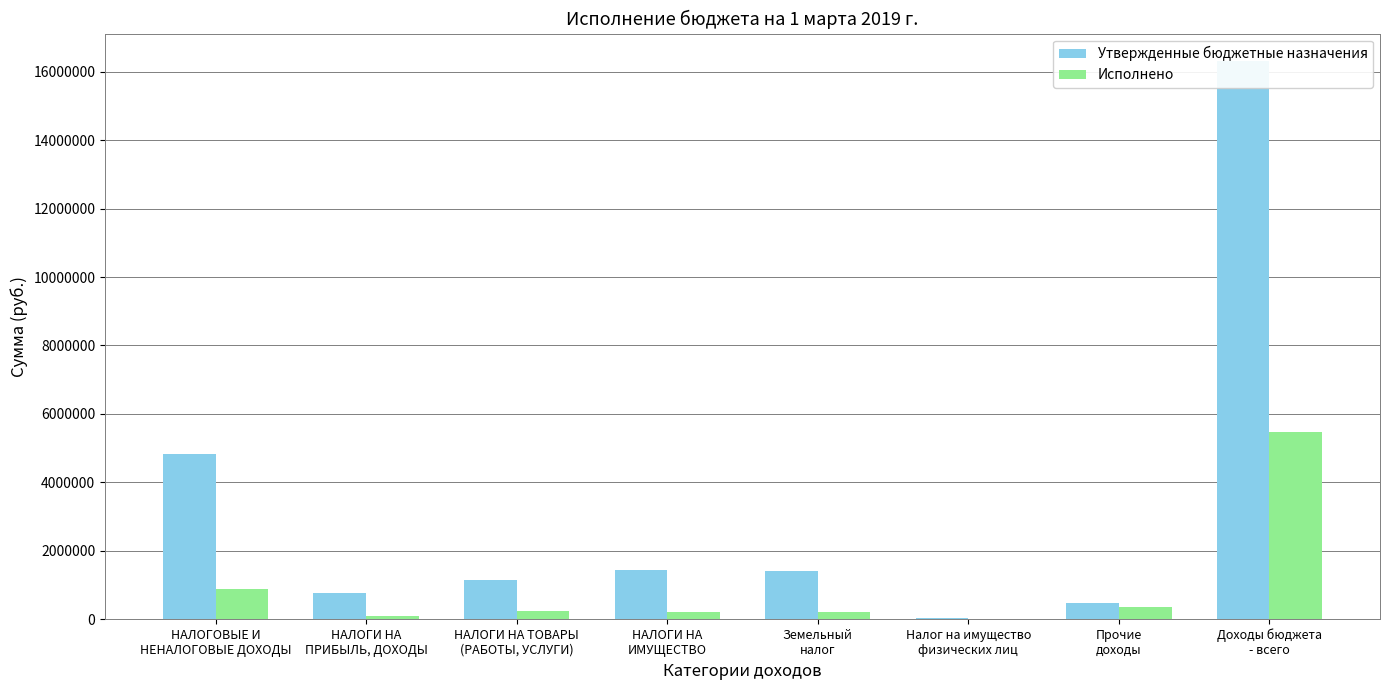

What is the lowest value of the Исполнено series?

2591.6